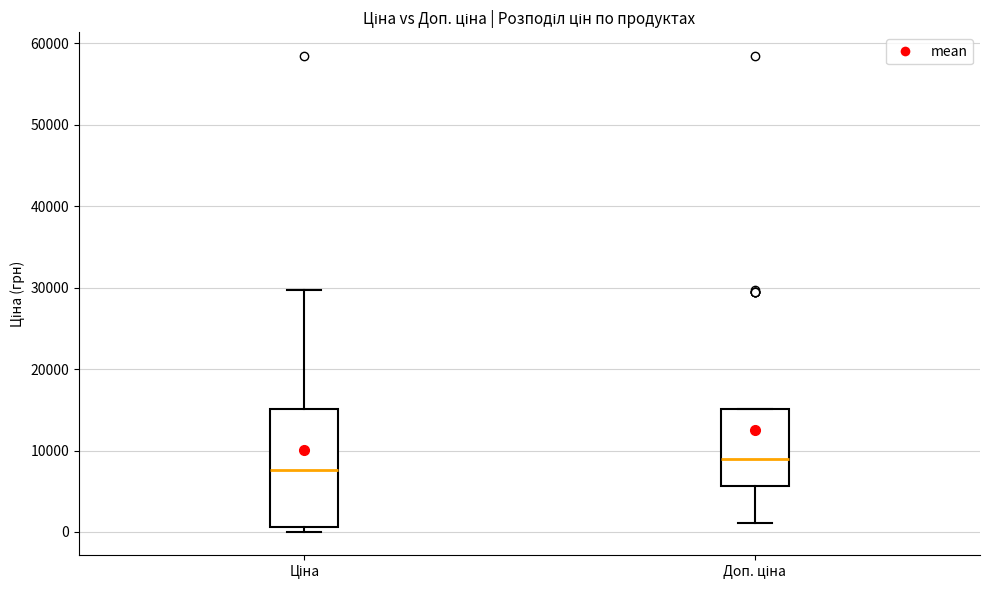

Reading left to right, read every box against the y-axis: the position of its median line, the range the box covers, and the ends of its whiskers. The values are not printed on the chart, so give them approximately, as read against the axis.

Ціна: median 8000, box 1000 to 15000, whiskers 0 to 30000
Доп. ціна: median 9000, box 6000 to 15000, whiskers 1000 to 15000